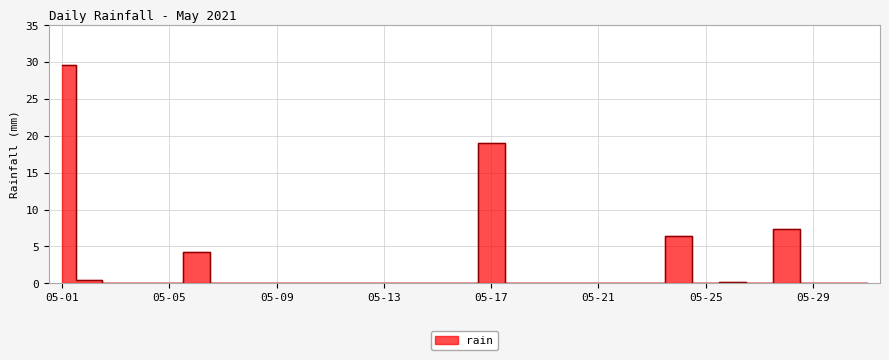

The chart shows a value of 0.0 at 2021-05-08. True or false?

True